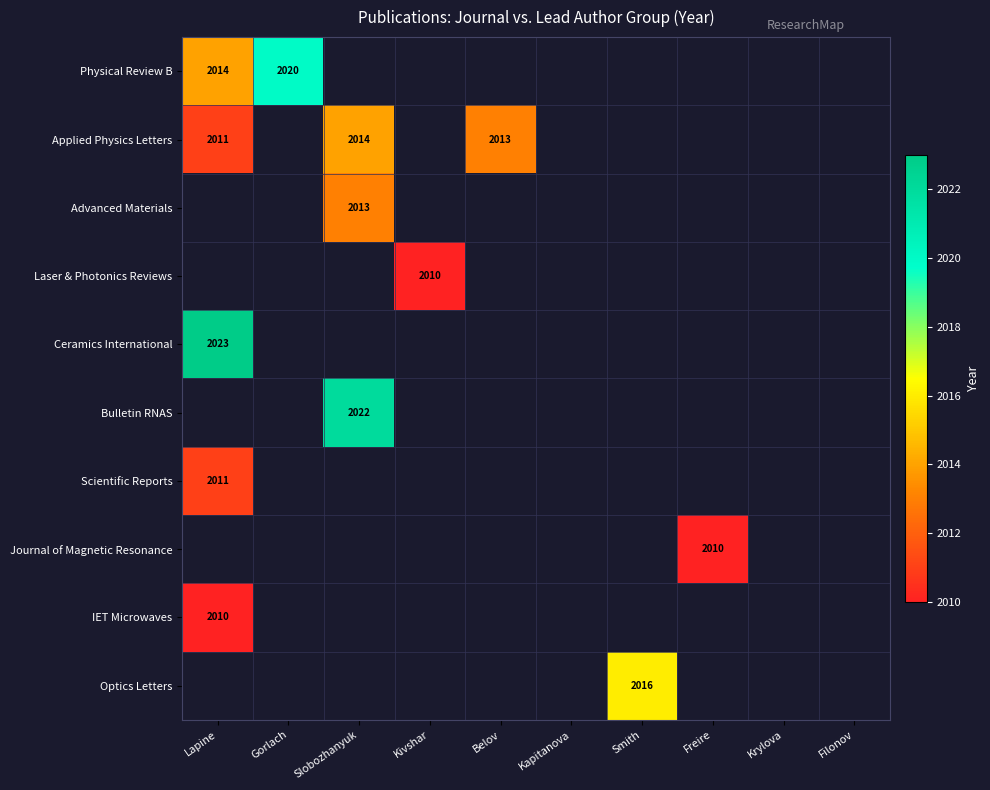

The value of Optics Letters at Smith is 2016. True or false?

True